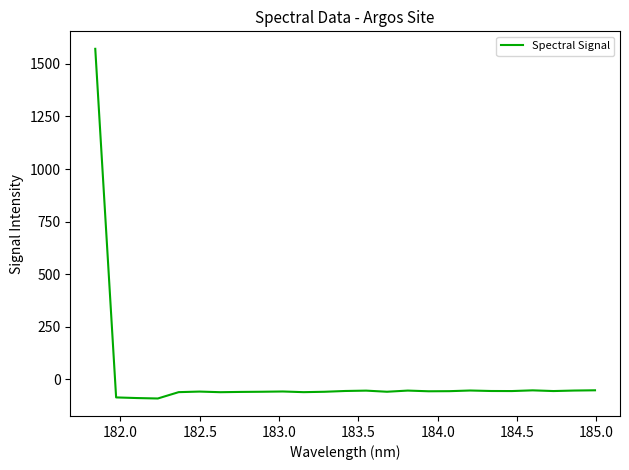

What is the minimum value shown in the chart?

-92.3